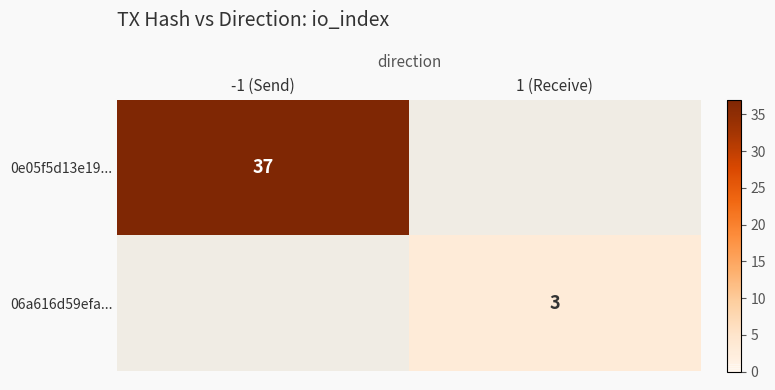

True or false: 06a616d59efa... has a value of 4 at 1 (Receive).

False